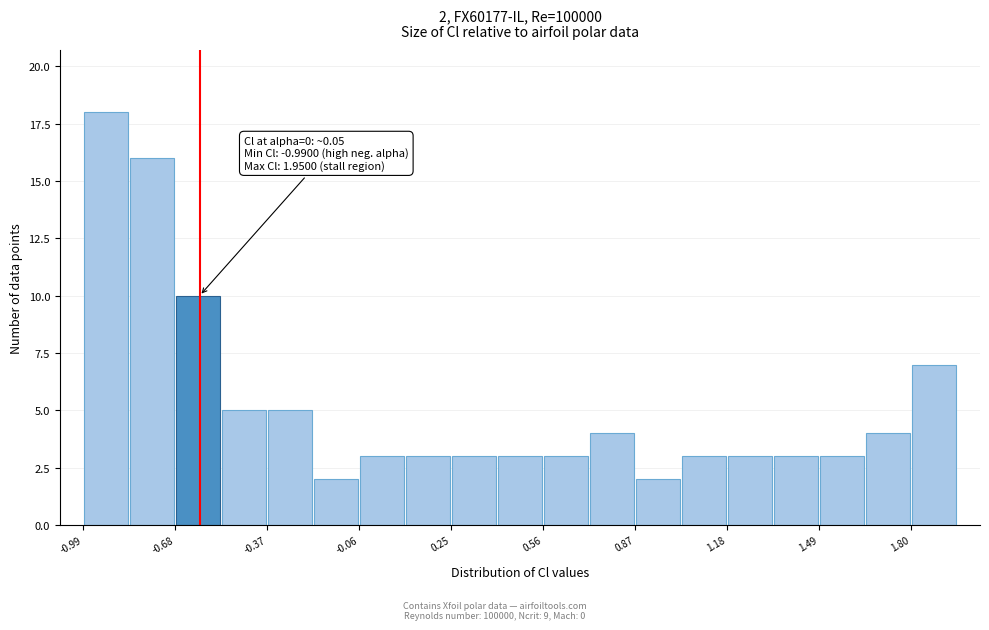

Read against the x-axis, roughly where is the centre of the tallest bar?

-0.90